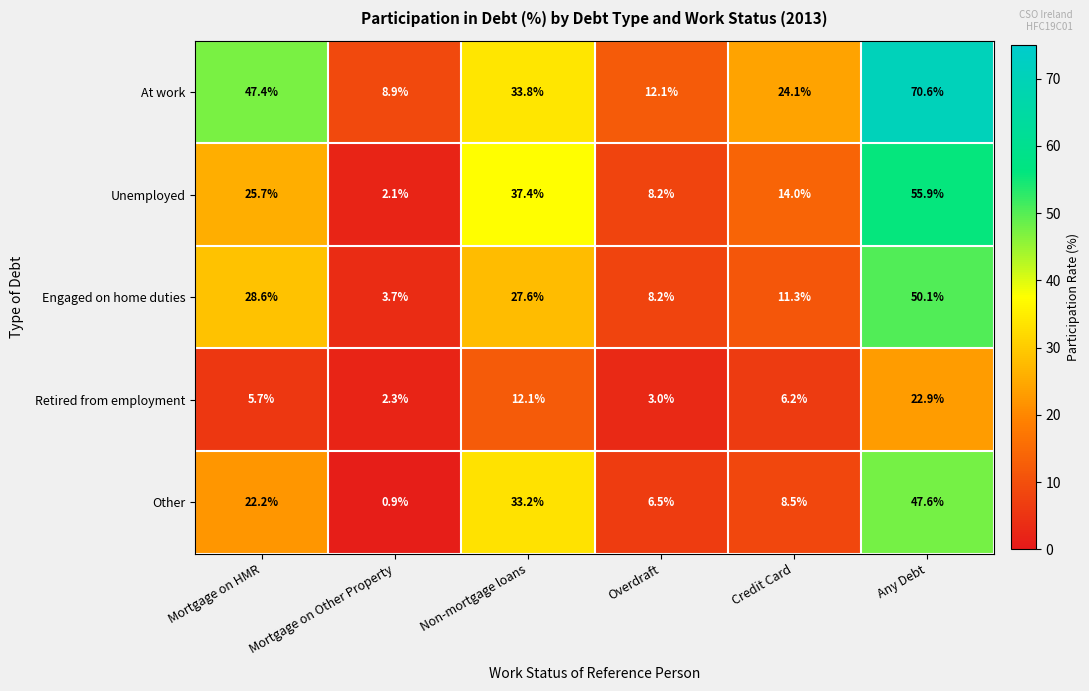

What is the difference between the highest and lowest values at Any Debt?

47.7